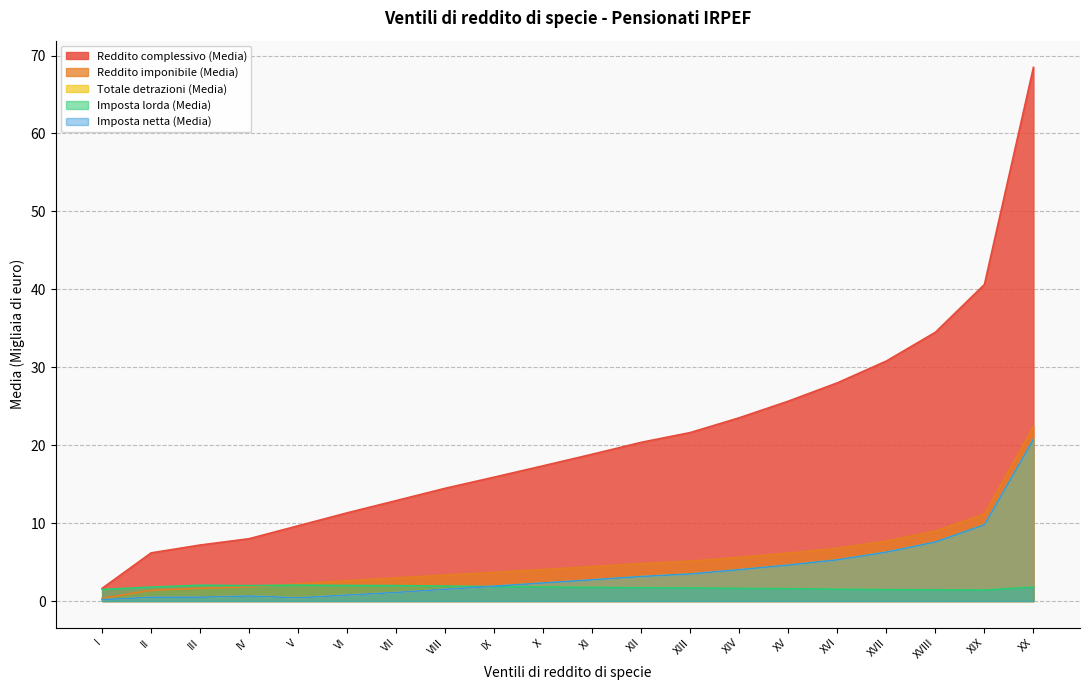

True or false: Totale detrazioni (Media) has more than 0 points higher than both neighbors.

True